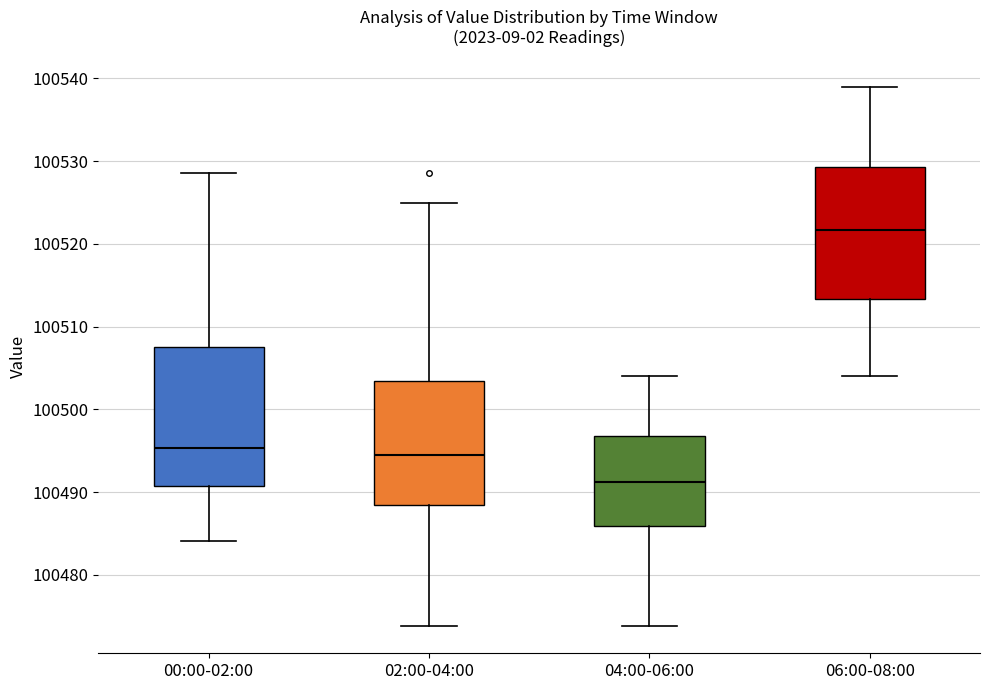

Reading left to right, read every box against the y-axis: the position of its median line, the range the box covers, and the ends of its whiskers. The values are not printed on the chart, so give them approximately, as read against the axis.

00:00-02:00: median 100495, box 100491 to 100508, whiskers 100484 to 100529
02:00-04:00: median 100495, box 100488 to 100503, whiskers 100474 to 100525
04:00-06:00: median 100491, box 100486 to 100497, whiskers 100474 to 100504
06:00-08:00: median 100522, box 100513 to 100529, whiskers 100504 to 100539